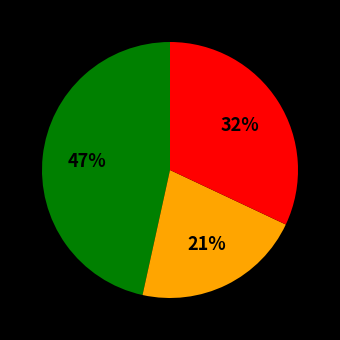

To the nearest percent, what is the average slice percentage?

33%